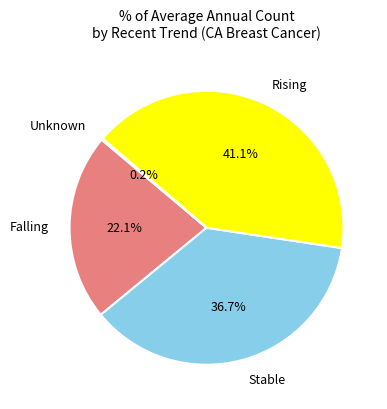

Which has a higher value, Rising or Falling?

Rising